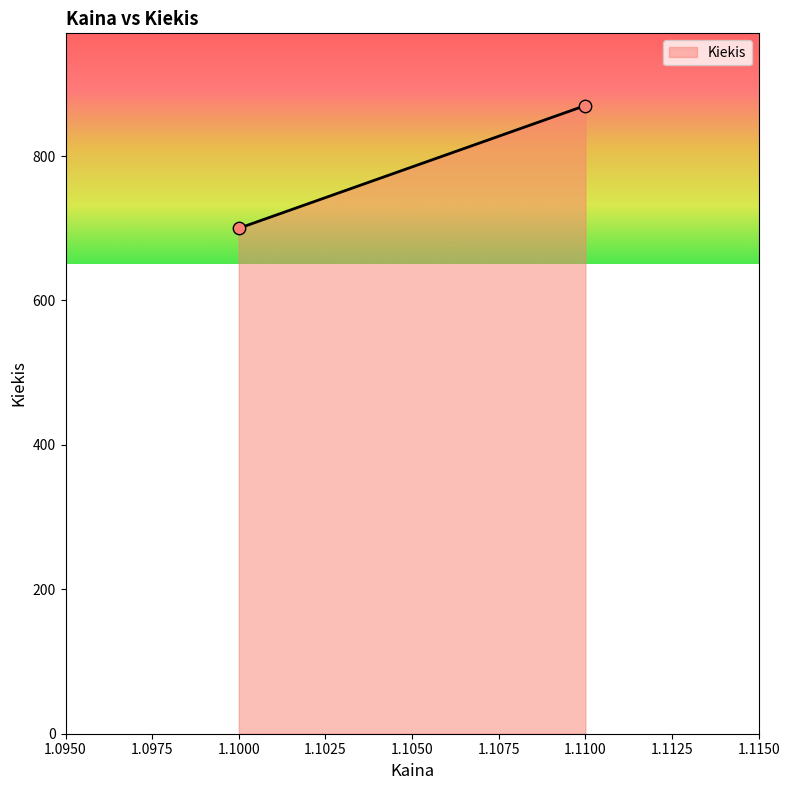

What is the range of Y values (max minus min)?

170